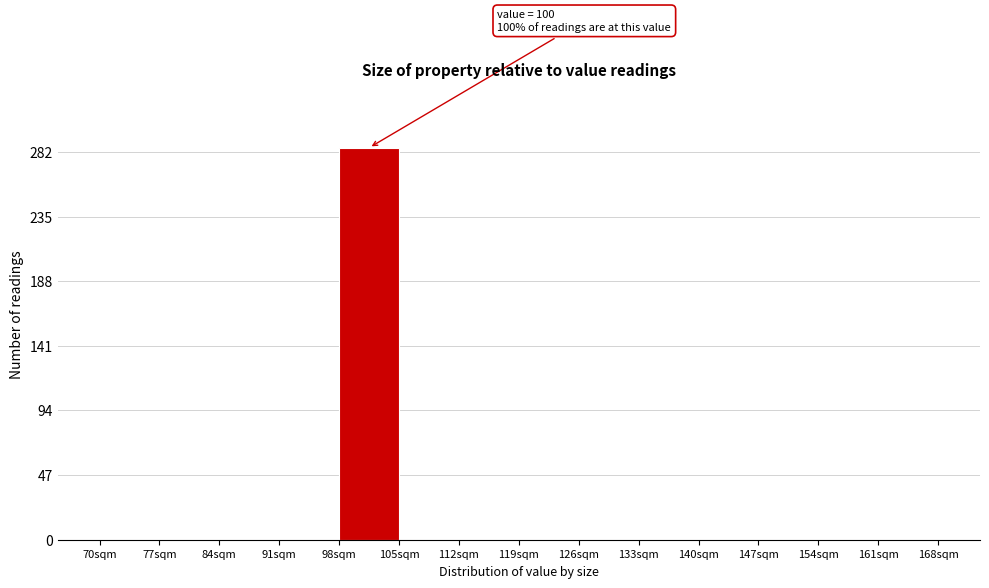

Which range on the x-axis has the tallest bar?

98 to 105